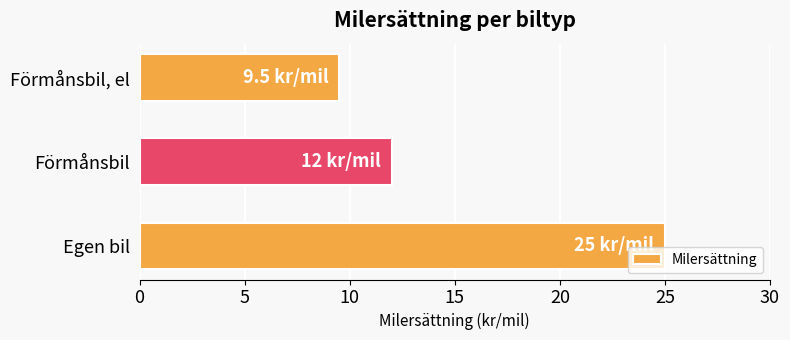

How many bars are there in total?

3